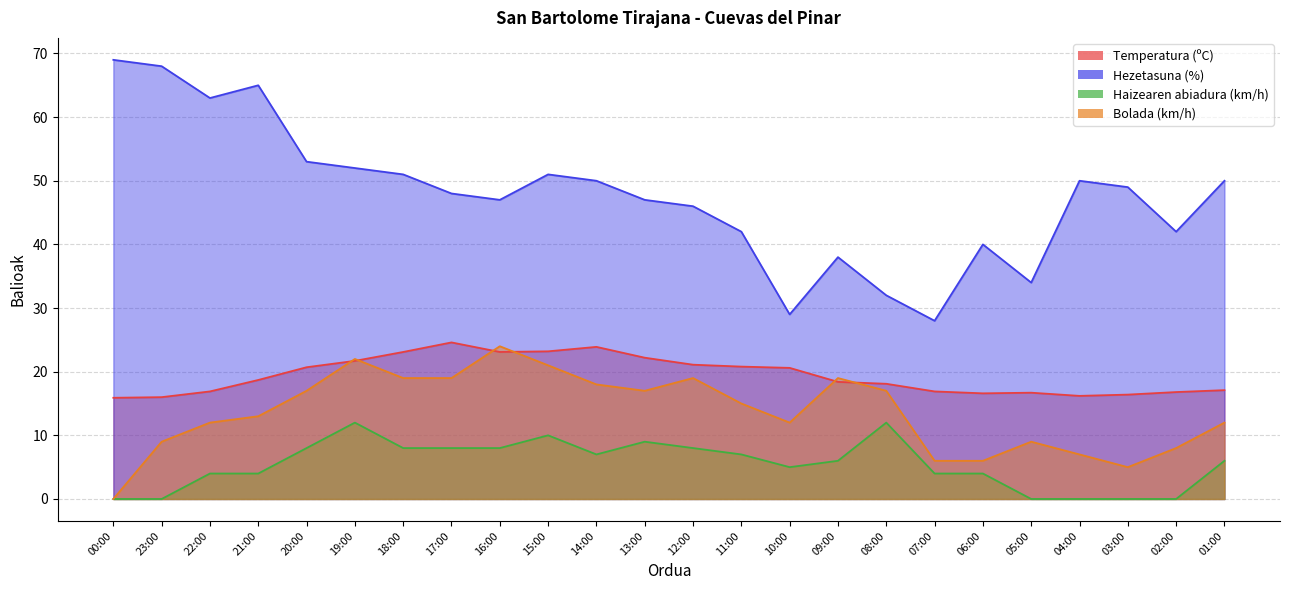

What is the difference between the highest and lowest values at 05:00?

34.0